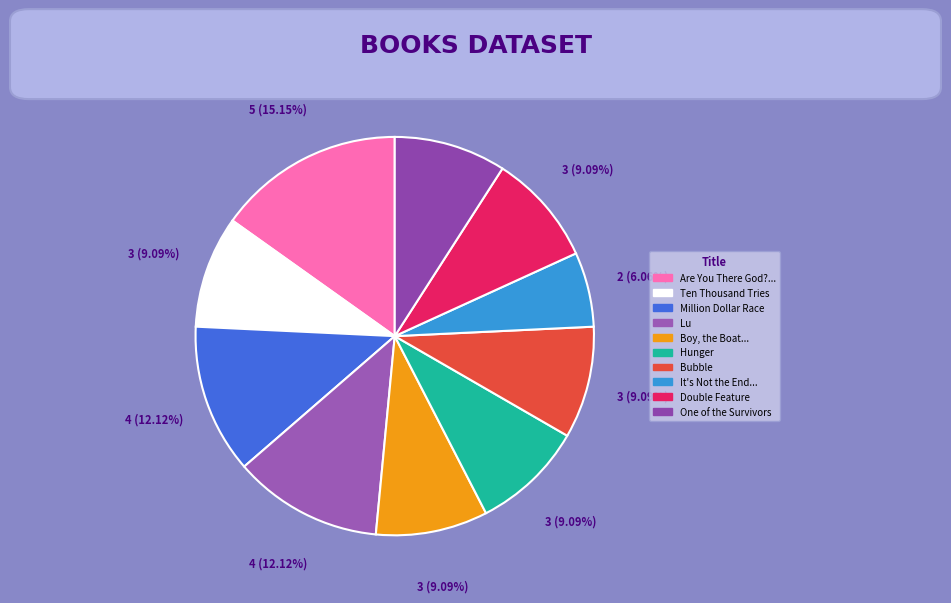

To the nearest percent, what is the average slice percentage?

10%